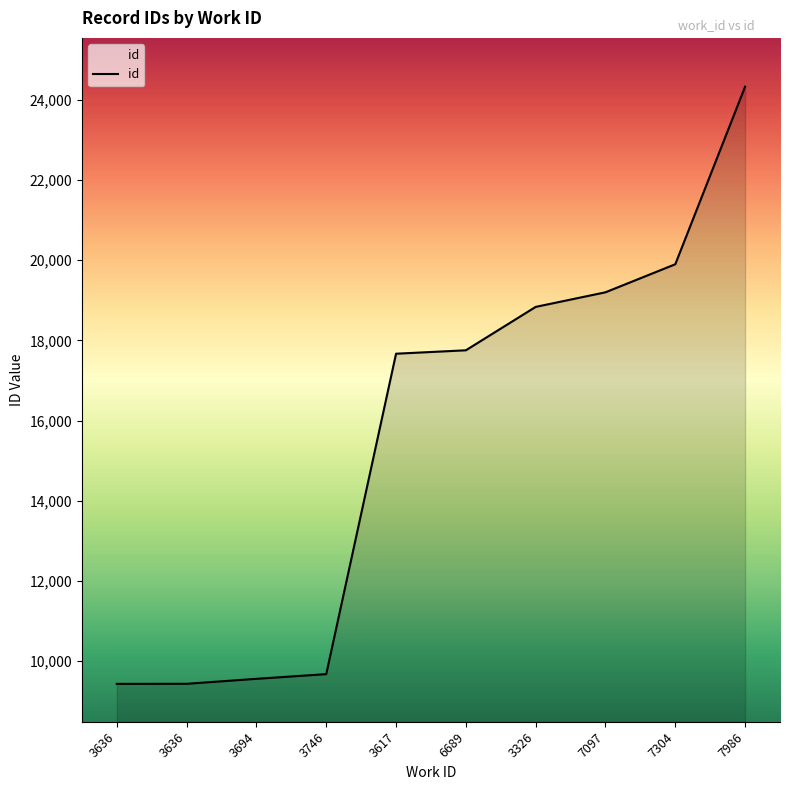

Does the chart display data point markers on the line(s)?

No